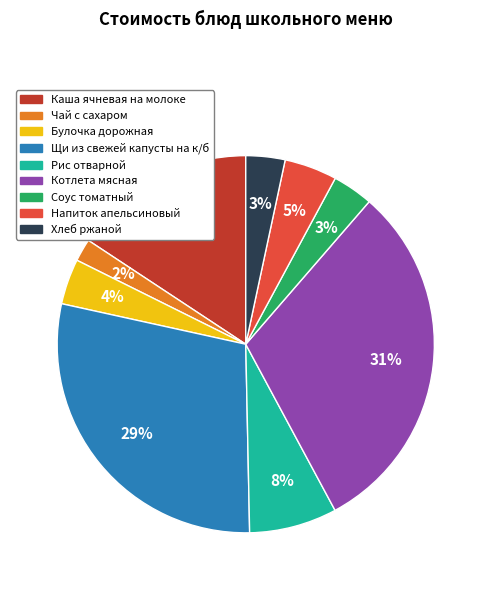

Which slice is the largest?

Котлета мясная